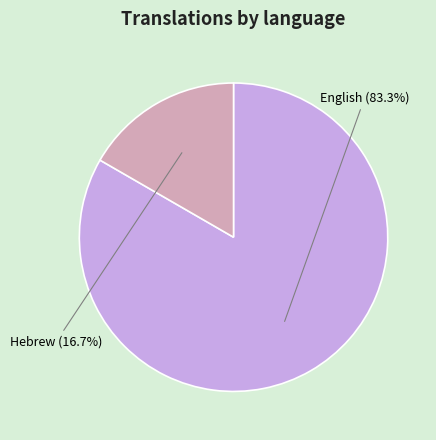

Does any single category account for the majority?

Yes